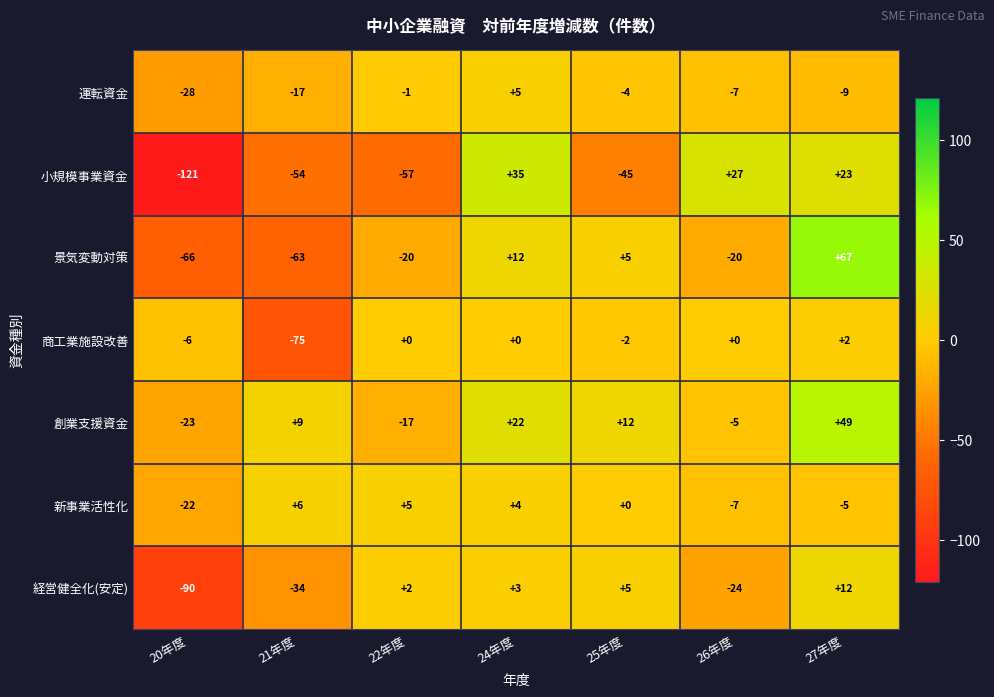

What is the difference between the second highest and minimum values in the 小規模事業資金 series?

148